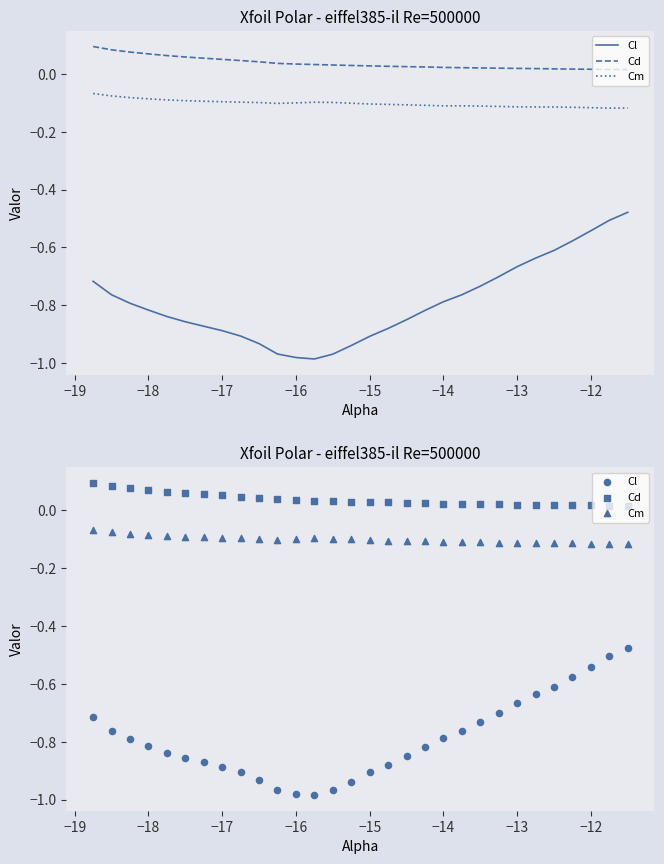

Which series reaches the maximum Y coordinate?

Cd